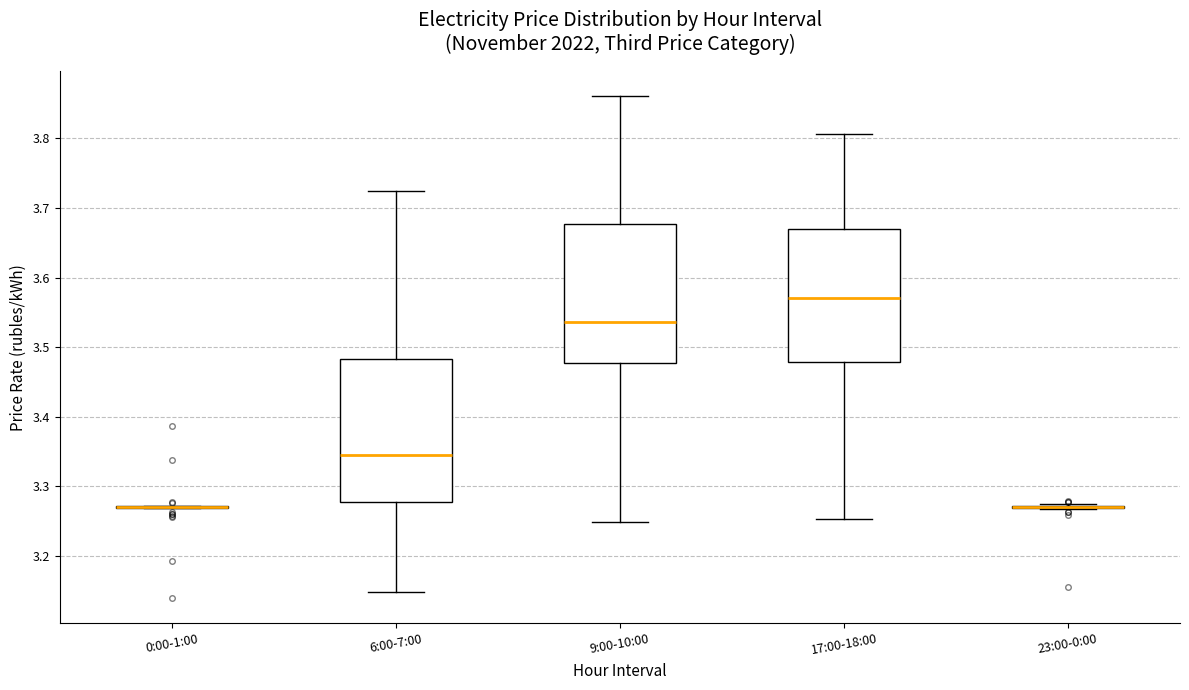

Reading left to right, transcribe this box plot: for each box, give where its median line is, the range the box spans, and where its two whiskers end, as read against the y-axis. The values are not printed on the chart, so give them approximately, as read against the axis.

0:00-1:00: box collapsed to a line at 3.27, whiskers 3.27 to 3.27
6:00-7:00: median 3.34, box 3.28 to 3.48, whiskers 3.15 to 3.72
9:00-10:00: median 3.54, box 3.48 to 3.68, whiskers 3.25 to 3.86
17:00-18:00: median 3.57, box 3.48 to 3.67, whiskers 3.25 to 3.81
23:00-0:00: box collapsed to a line at 3.27, whiskers 3.27 to 3.27